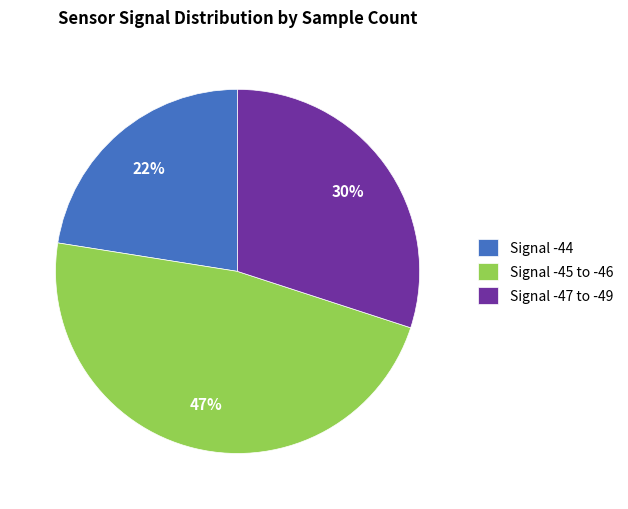

Which has a higher value, Signal -44 or Signal -45 to -46?

Signal -45 to -46